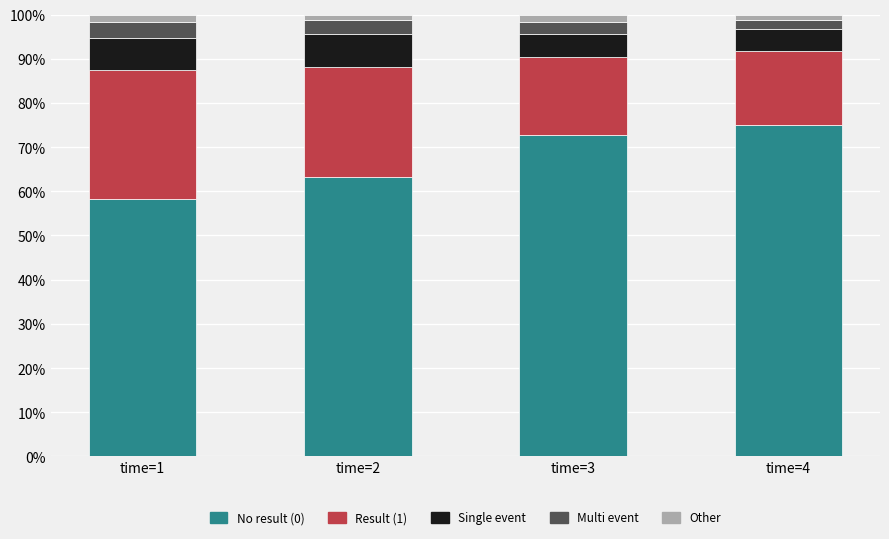

Reading left to right, transcribe the values for No result (0).

58.3	63.2	72.7	75.0